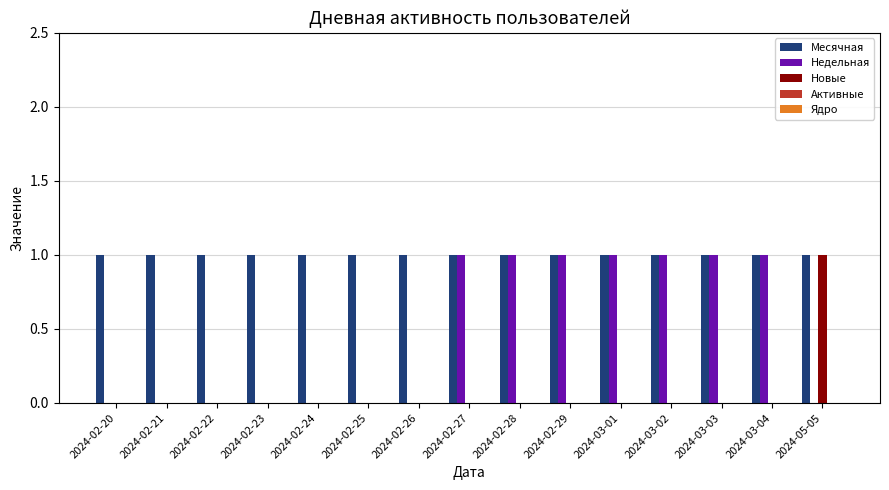

What is the sum of all Недельная values?

7